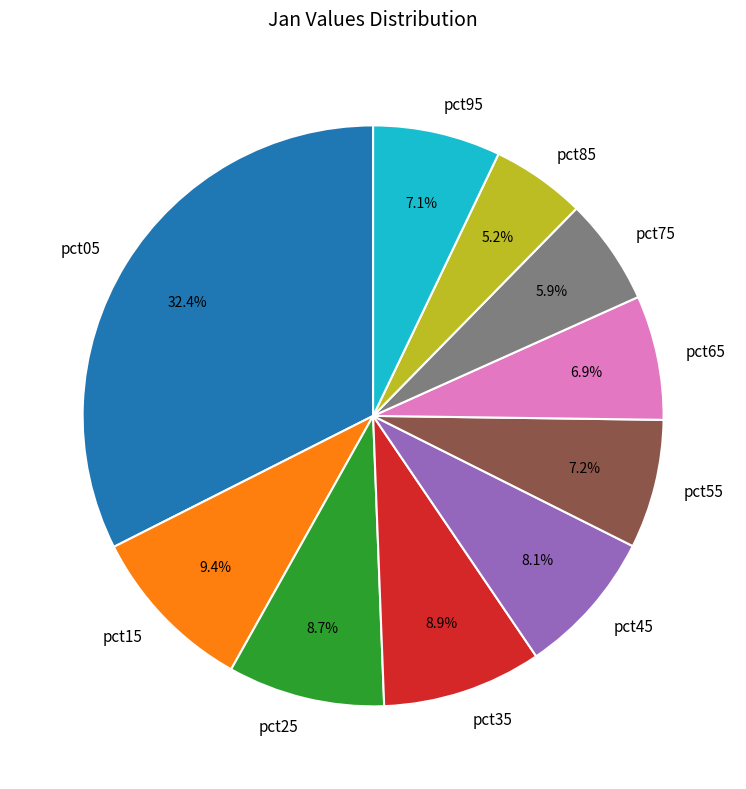

True or false: pct95 accounts for 1% of the total.

False